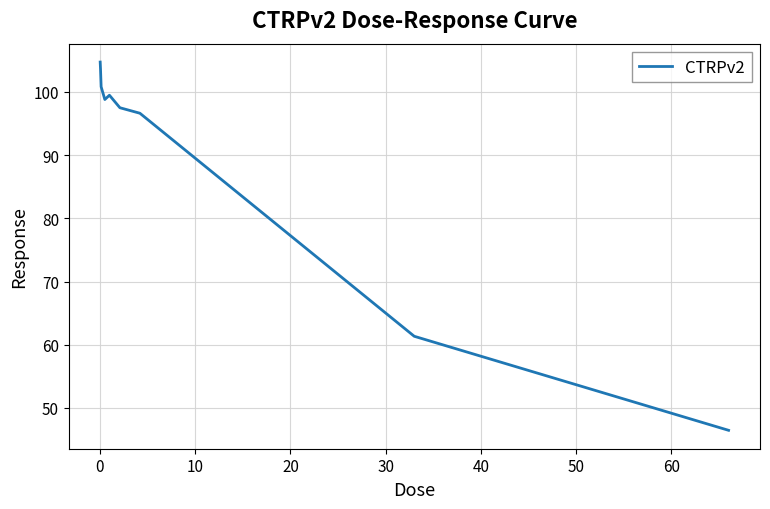

What is the greatest value displayed?

104.7